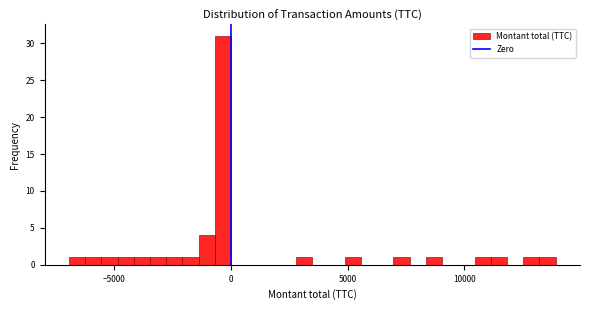

Read against the x-axis, roughly where is the centre of the tallest bar?

-500